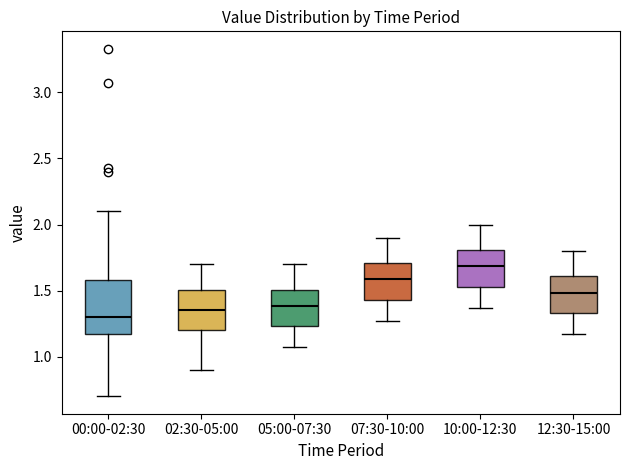

Reading left to right, transcribe this box plot: for each box, give where its median line is, the range the box spans, and where its two whiskers end, as read against the y-axis. The values are not printed on the chart, so give them approximately, as read against the axis.

00:00-02:30: median 1.30, box 1.15 to 1.60, whiskers 0.70 to 2.10
02:30-05:00: median 1.35, box 1.20 to 1.50, whiskers 0.90 to 1.70
05:00-07:30: median 1.40, box 1.25 to 1.50, whiskers 1.05 to 1.70
07:30-10:00: median 1.60, box 1.45 to 1.70, whiskers 1.25 to 1.90
10:00-12:30: median 1.70, box 1.55 to 1.80, whiskers 1.35 to 2.00
12:30-15:00: median 1.50, box 1.35 to 1.60, whiskers 1.15 to 1.80